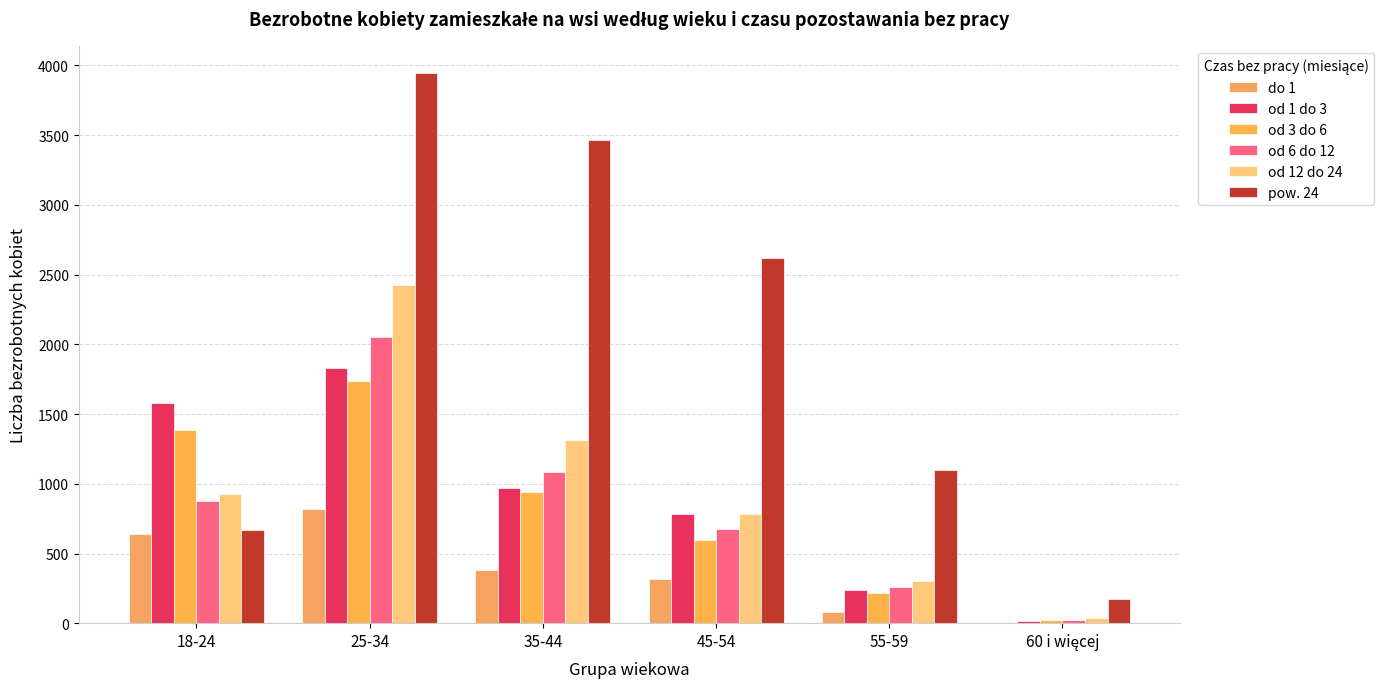

The od 12 do 24 series shows 532 at 45-54. True or false?

False